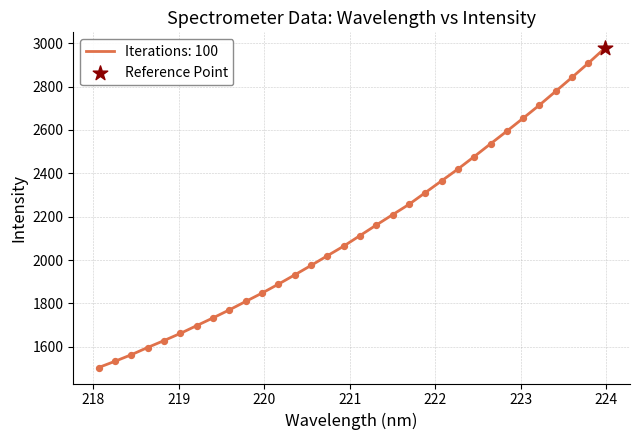

What is the greatest value displayed?

2976.3